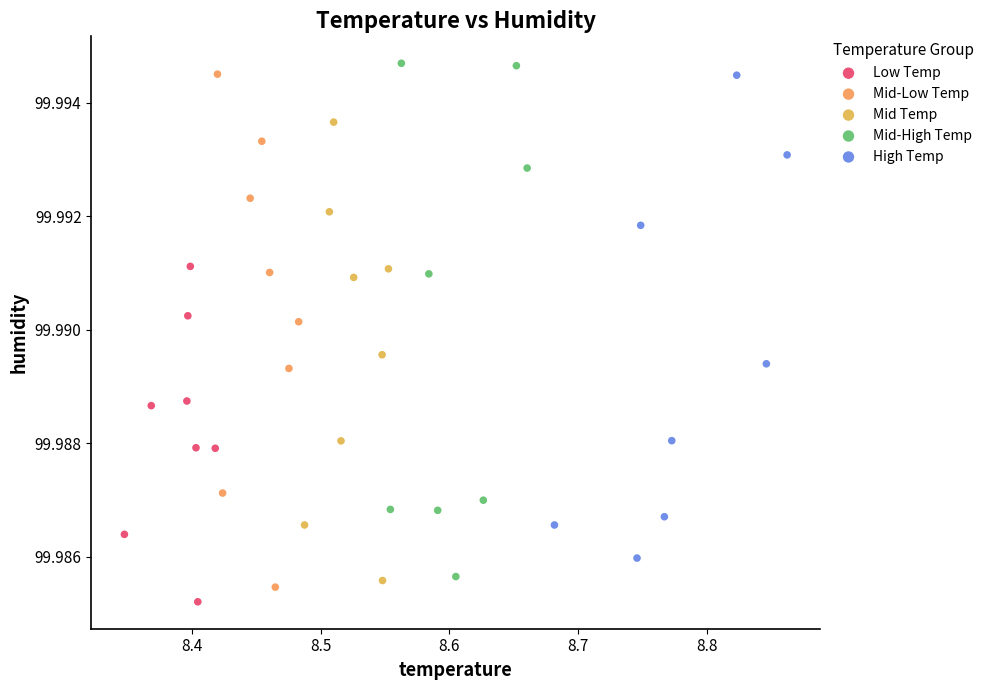

What are all the series names shown in the legend?

Low Temp, Mid-Low Temp, Mid Temp, Mid-High Temp, High Temp